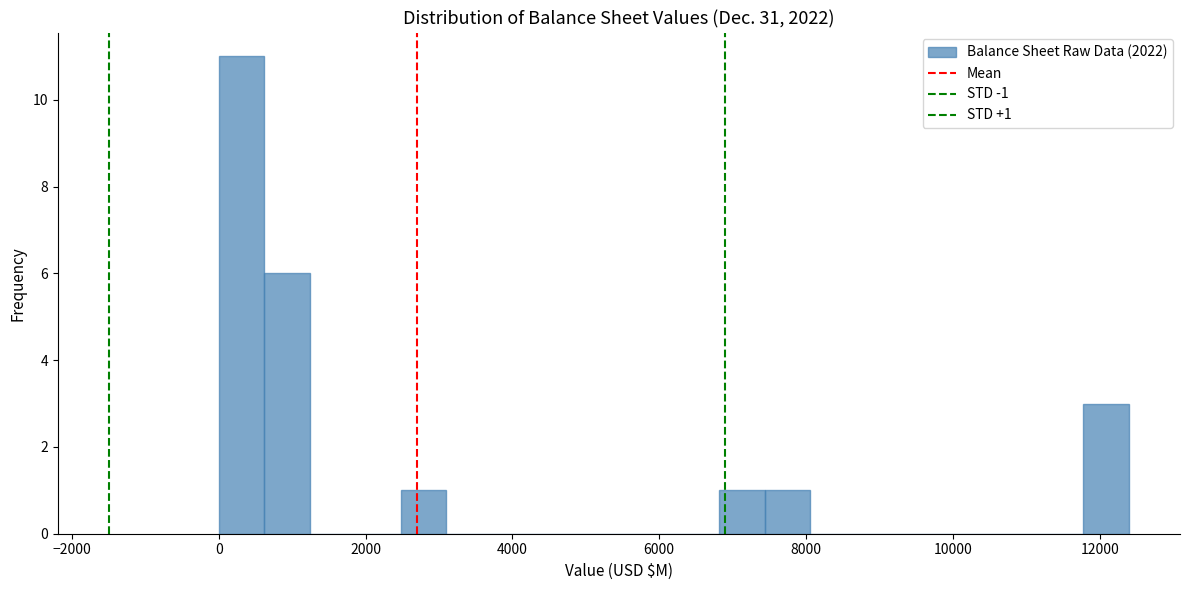

Around what value on the x-axis is the tallest bar? Give the approximate position of its centre, as read against the axis.

400